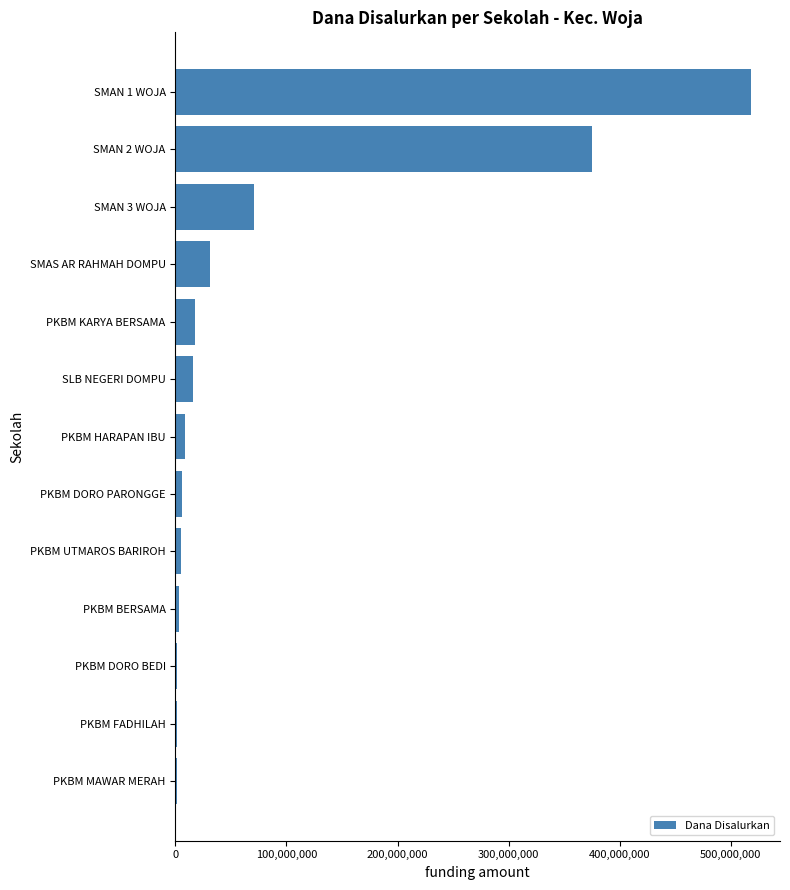

How many values are below 9000000?

6